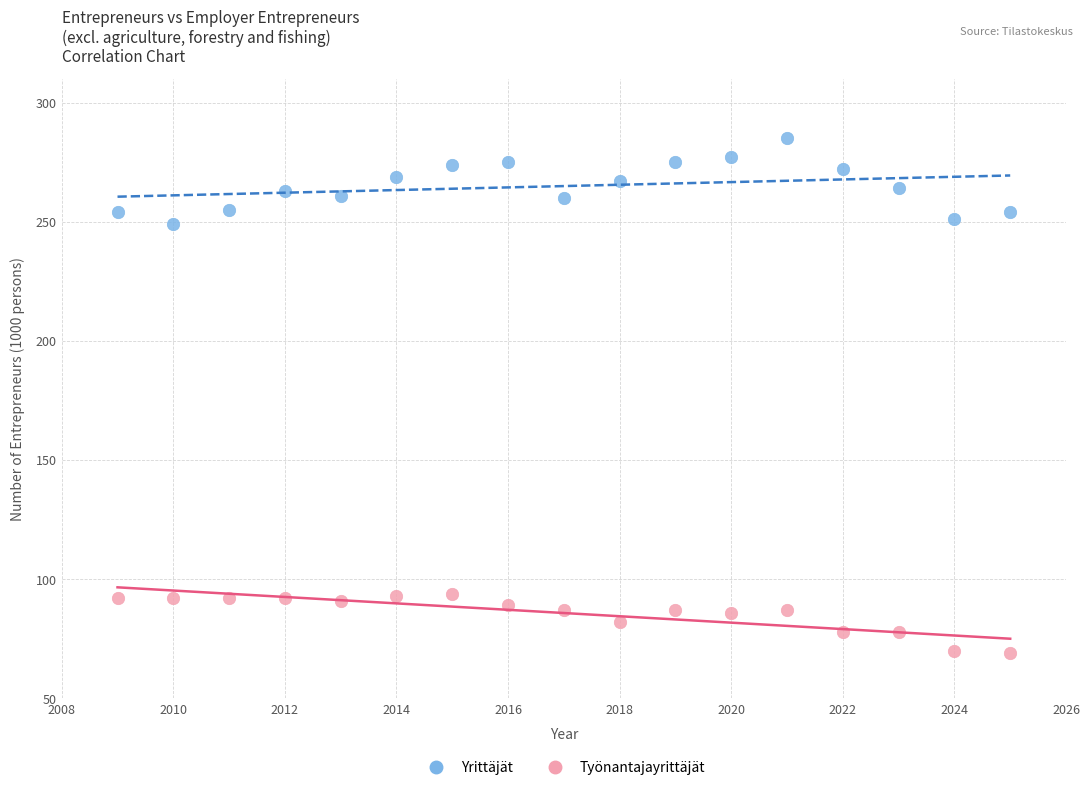

Across all data points, what is the range of Y values (max minus min)?

216